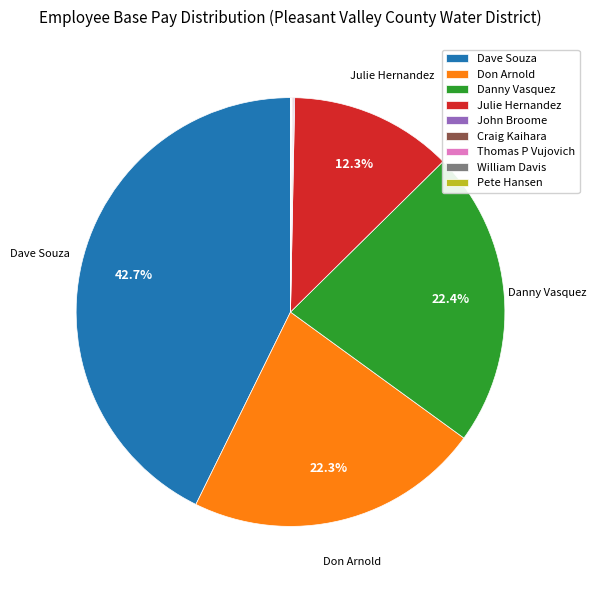

Is there any slice that represents more than half of the pie?

No